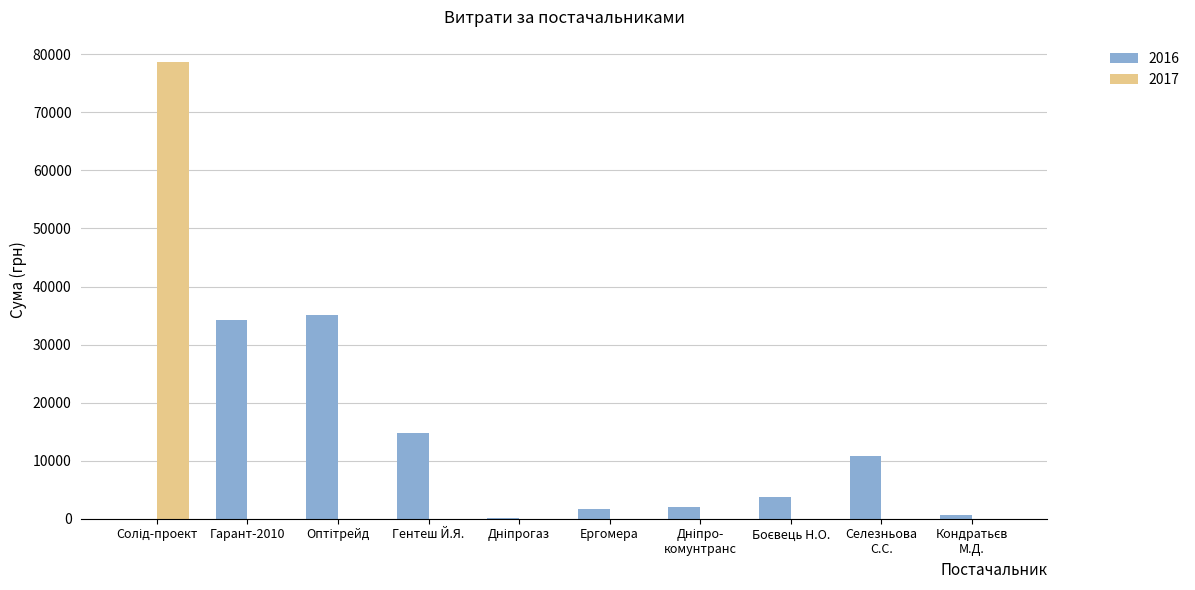

What is the sum of all 2017 values?

78600.0